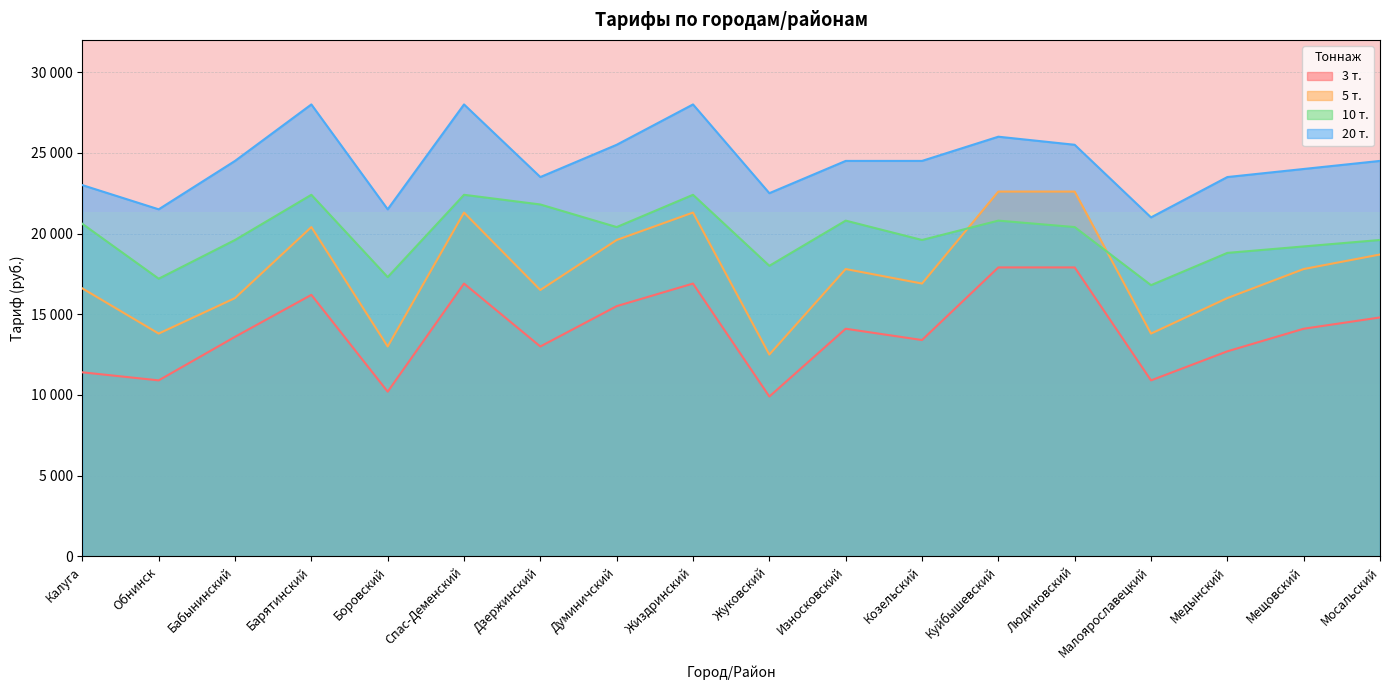

How many interior local peaks does the 10 т. series have?

5